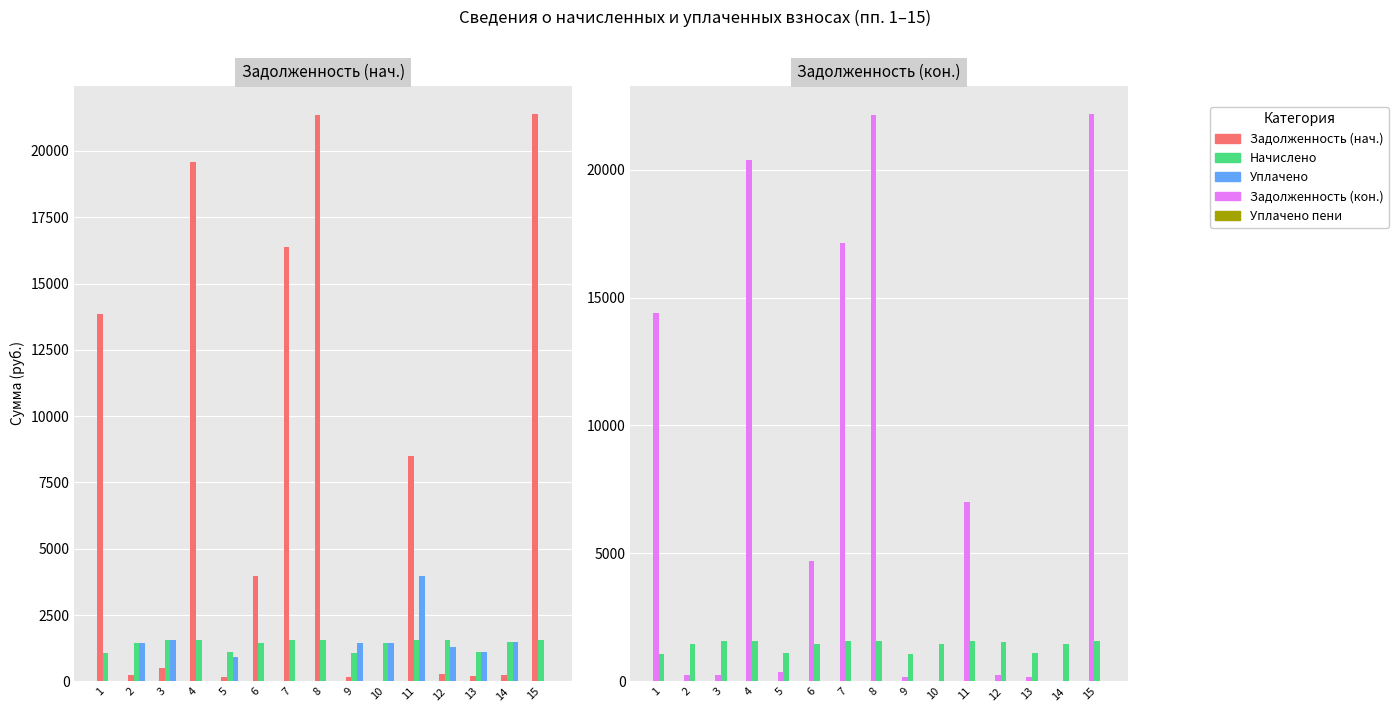

The Задолженность (кон.) series shows 3832.0 at 11. True or false?

False